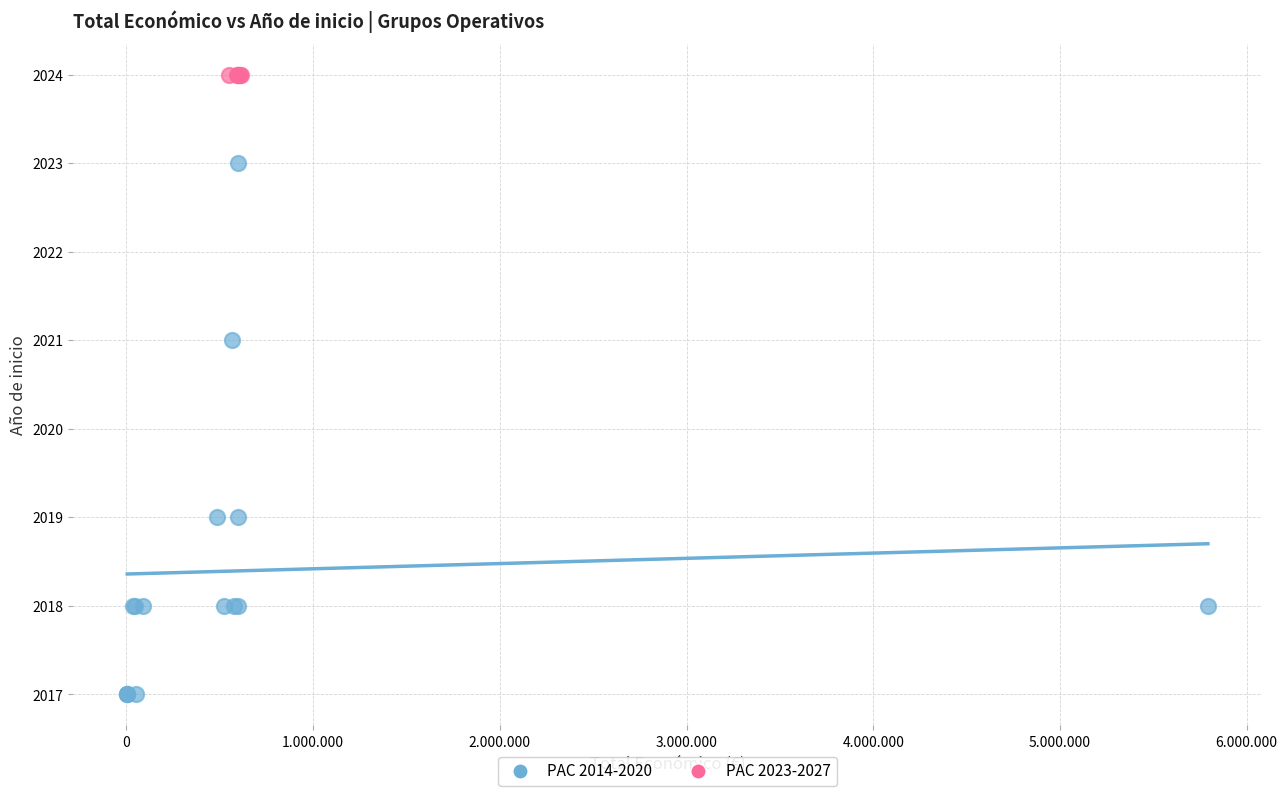

Which series contains the lowest Y value?

PAC 2014-2020